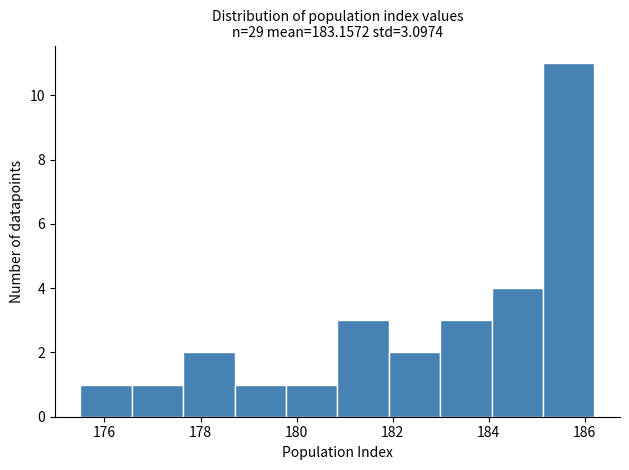

What is the height of the bar covering 180.8 to 182.0 on the x-axis? Neither the bar edges nor the heights are printed on the chart, so give them approximately, as read against the axes.

3